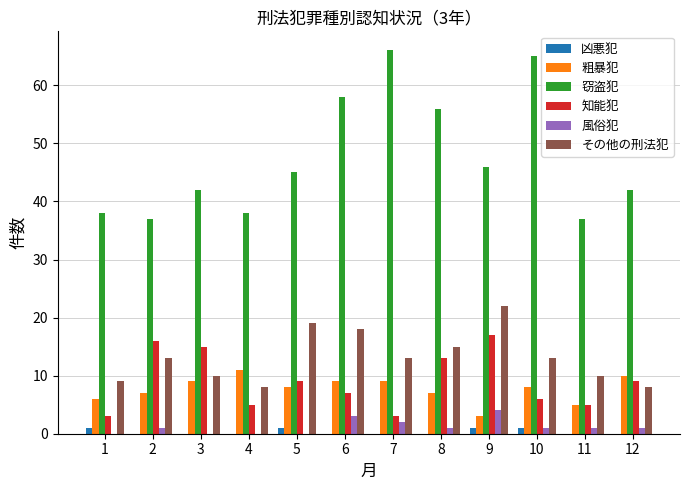

Reading left to right, transcribe all the data shown in this chart.

凶悪犯: 1=1	2=0	3=0	4=0	5=1	6=0	7=0	8=0	9=1	10=1	11=0	12=0
粗暴犯: 1=6	2=7	3=9	4=11	5=8	6=9	7=9	8=7	9=3	10=8	11=5	12=10
窃盗犯: 1=38	2=37	3=42	4=38	5=45	6=58	7=66	8=56	9=46	10=65	11=37	12=42
知能犯: 1=3	2=16	3=15	4=5	5=9	6=7	7=3	8=13	9=17	10=6	11=5	12=9
風俗犯: 1=0	2=1	3=0	4=0	5=0	6=3	7=2	8=1	9=4	10=1	11=1	12=1
その他の刑法犯: 1=9	2=13	3=10	4=8	5=19	6=18	7=13	8=15	9=22	10=13	11=10	12=8